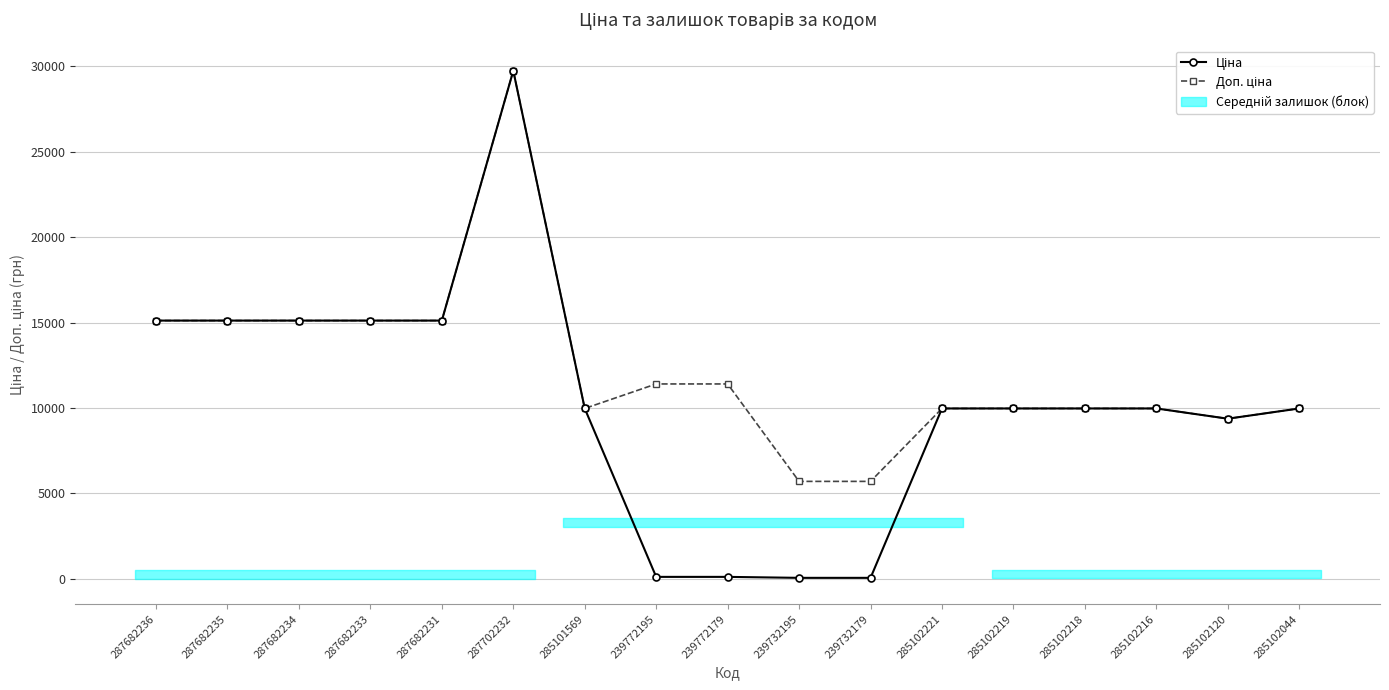

At how many categories does at least one series exceed 26925?

1